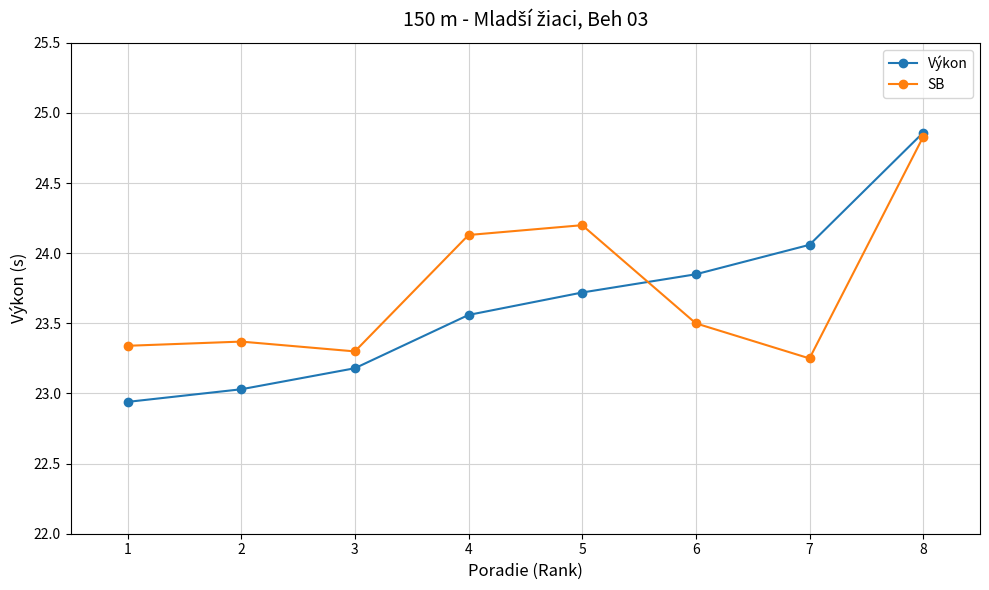

Is the value of SB at 1 greater than the value of Výkon at 4?

No